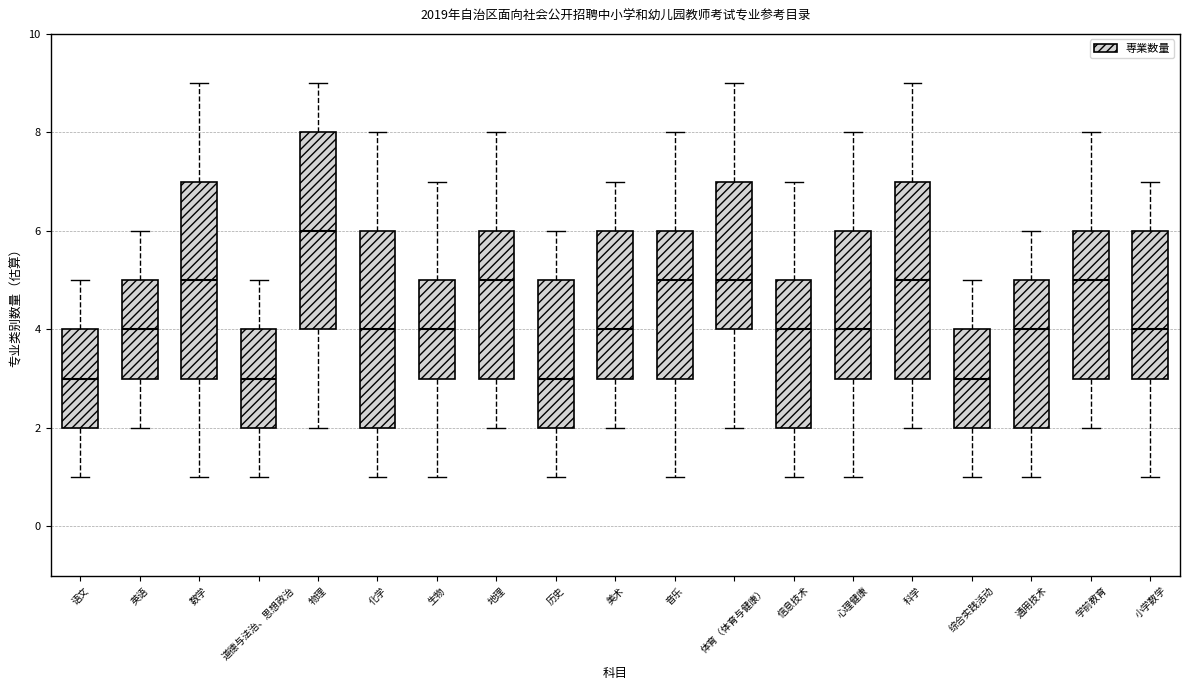

Reading left to right, transcribe this box plot: for each box, give where its median line is, the range the box spans, and where its two whiskers end, as read against the y-axis. The values are not printed on the chart, so give them approximately, as read against the axis.

语文: median 3, box 2 to 4, whiskers 1 to 5
英语: median 4, box 3 to 5, whiskers 2 to 6
数学: median 5, box 3 to 7, whiskers 1 to 9
道德与法治、思想政治: median 3, box 2 to 4, whiskers 1 to 5
物理: median 6, box 4 to 8, whiskers 2 to 9
化学: median 4, box 2 to 6, whiskers 1 to 8
生物: median 4, box 3 to 5, whiskers 1 to 7
地理: median 5, box 3 to 6, whiskers 2 to 8
历史: median 3, box 2 to 5, whiskers 1 to 6
美术: median 4, box 3 to 6, whiskers 2 to 7
音乐: median 5, box 3 to 6, whiskers 1 to 8
体育（体育与健康）: median 5, box 4 to 7, whiskers 2 to 9
信息技术: median 4, box 2 to 5, whiskers 1 to 7
心理健康: median 4, box 3 to 6, whiskers 1 to 8
科学: median 5, box 3 to 7, whiskers 2 to 9
综合实践活动: median 3, box 2 to 4, whiskers 1 to 5
通用技术: median 4, box 2 to 5, whiskers 1 to 6
学前教育: median 5, box 3 to 6, whiskers 2 to 8
小学数学: median 4, box 3 to 6, whiskers 1 to 7